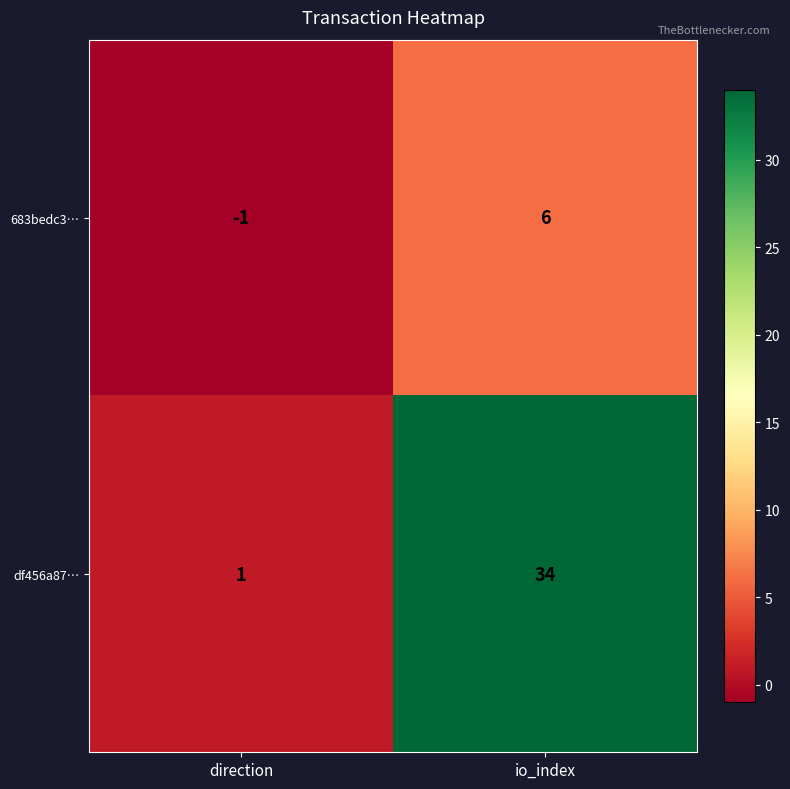

How many values in the 683bedc3… series are below 6?

1